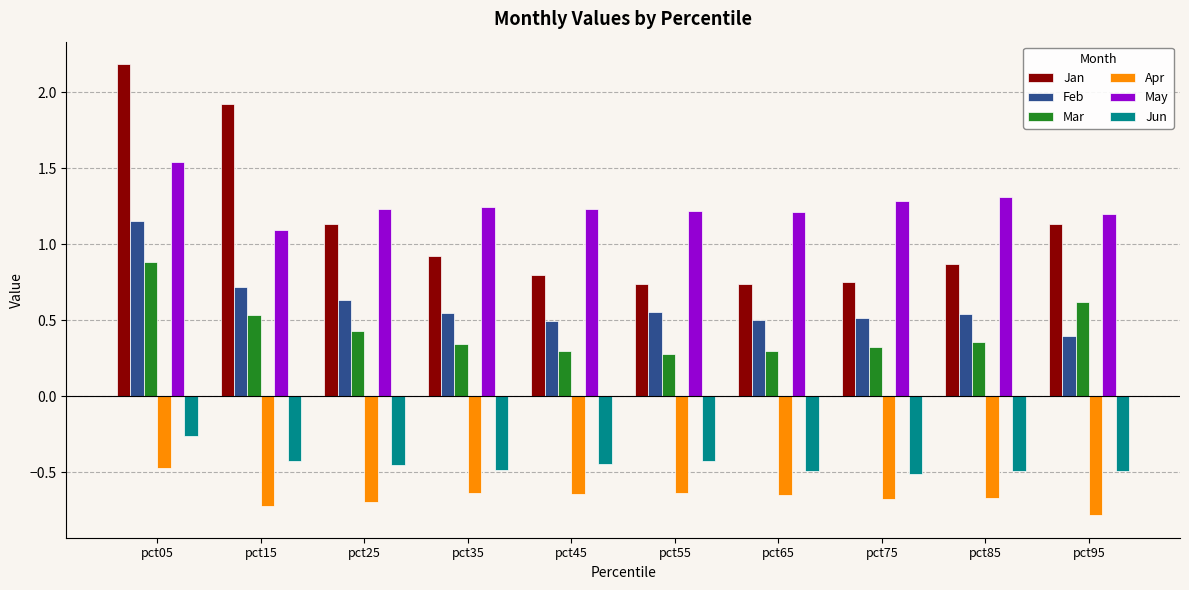

What is the difference between the second highest and second lowest values in the Apr series?

0.1